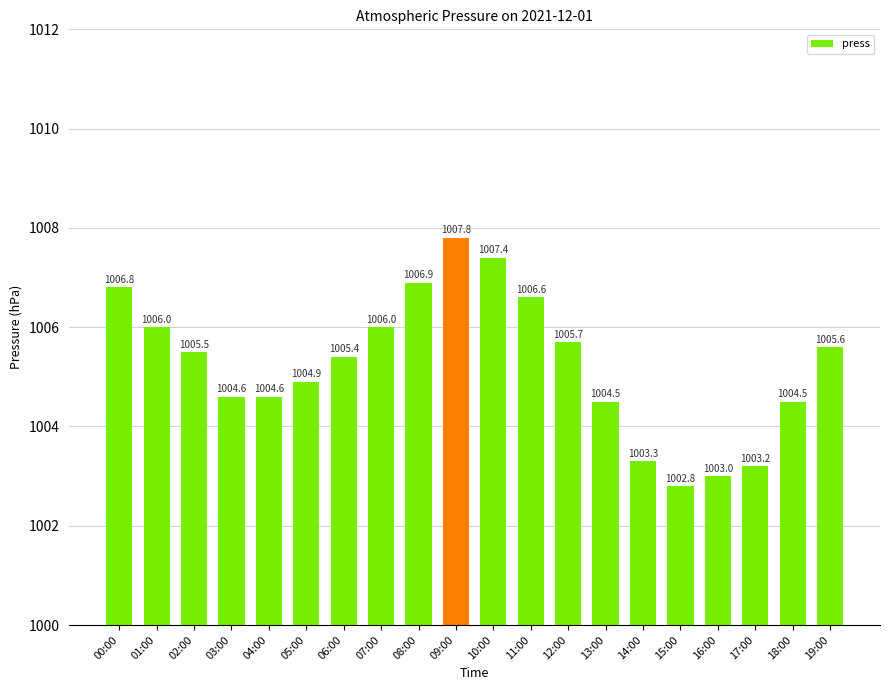

What is the change in value from 03:00 to 10:00?

+2.8